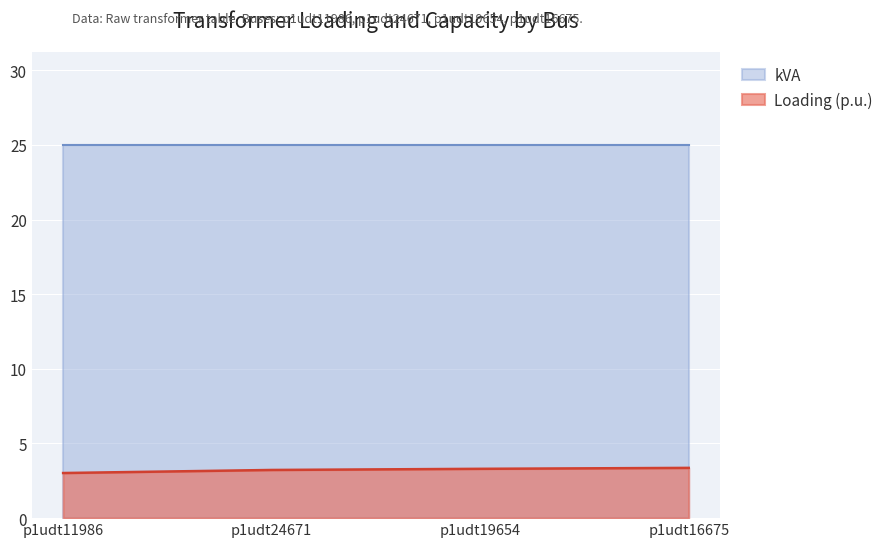

What is the difference between the values at p1udt24671 and p1udt11986?

0.2